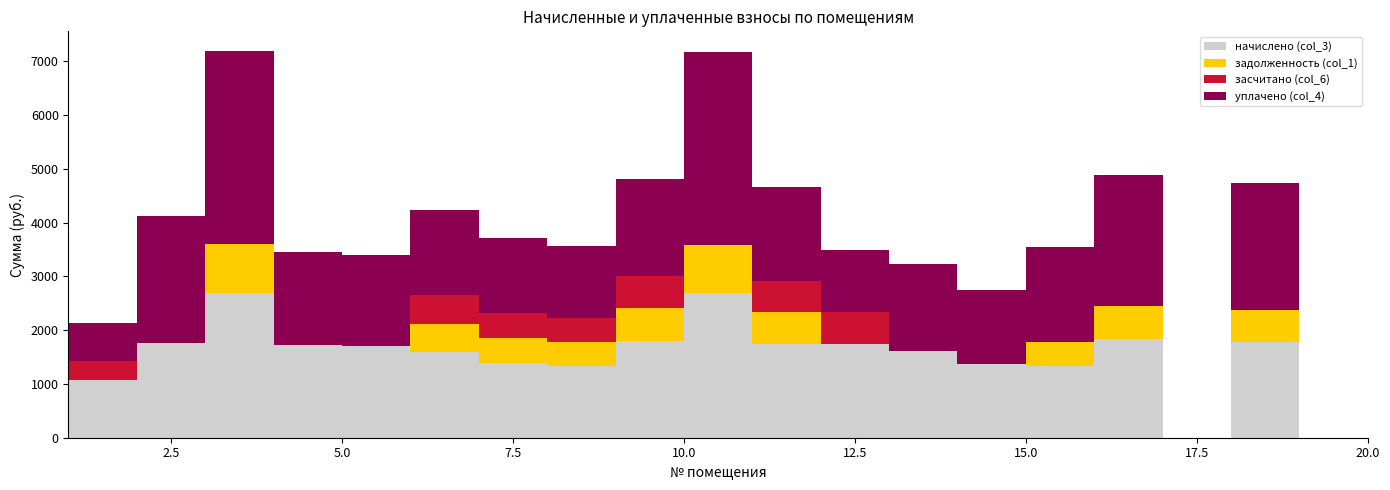

Reading left to right, list all the values displayed in this chart.

начислено (col_3): 1065.6	1762.4	2697.6	1721.4	1699.0	1587.3	1389.8	1337.6	1803.4	2686.4	1747.5	1747.5	1613.4	1371.2	1330.2	1829.5	0.0	1773.6	0.0	1602.2
задолженность (col_1): 0.0	0.0	899.2	0.0	0.0	529.1	463.3	445.9	601.1	895.5	582.5	0.0	0.0	0.0	443.4	609.8	0.0	591.2	0.0	0.0
засчитано (col_6): 355.2	0.0	0.0	0.0	0.0	529.1	463.3	445.9	601.1	0.0	582.5	582.5	0.0	0.0	0.0	0.0	0.0	0.0	0.0	0.0
уплачено (col_4): 710.4	2349.9	3596.8	1721.4	1699.0	1587.3	1389.8	1337.6	1803.4	3581.9	1747.5	1165.0	1613.5	1371.2	1773.6	2439.3	0.0	2364.8	0.0	1602.2